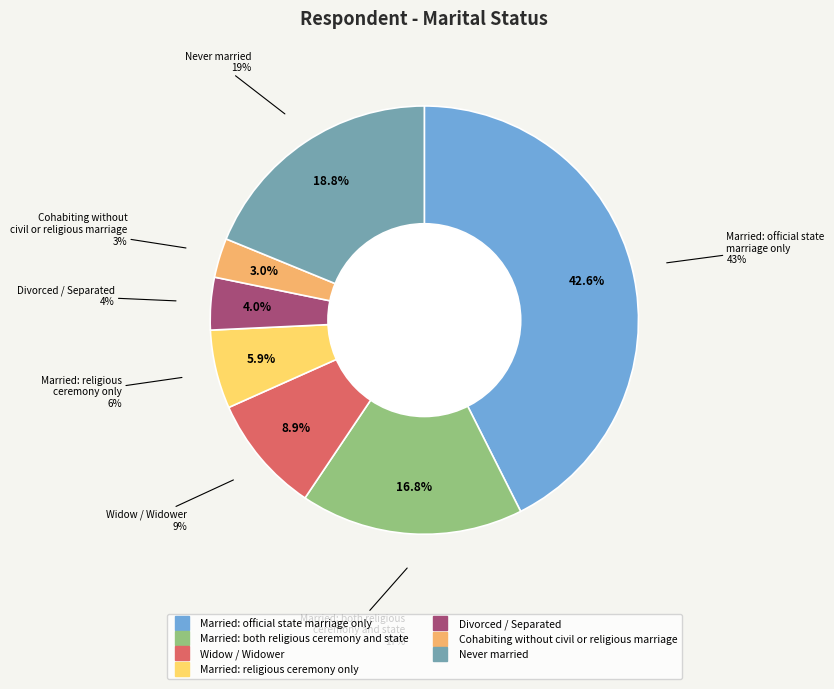

Is it true that Cohabiting without
civil or religious marriage is 1% of the pie?

False